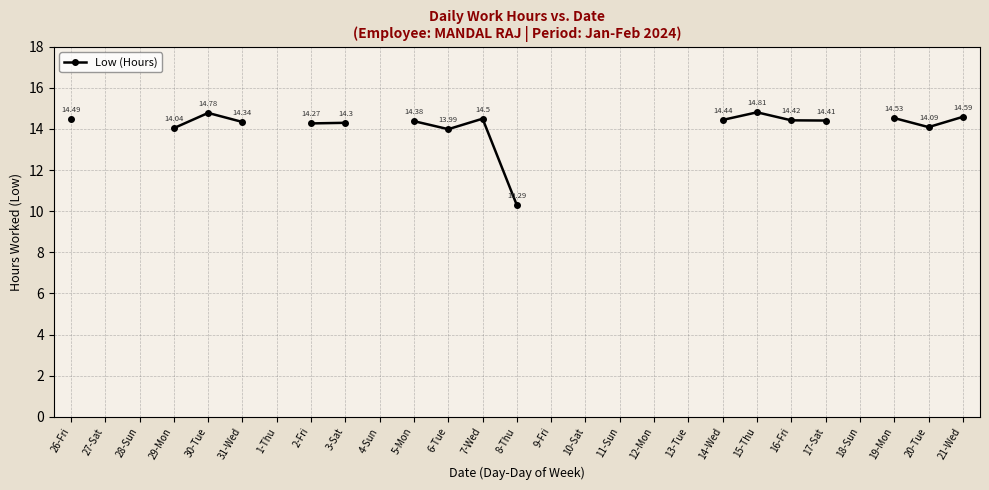

Where does the data first go above 14?

26-Fri